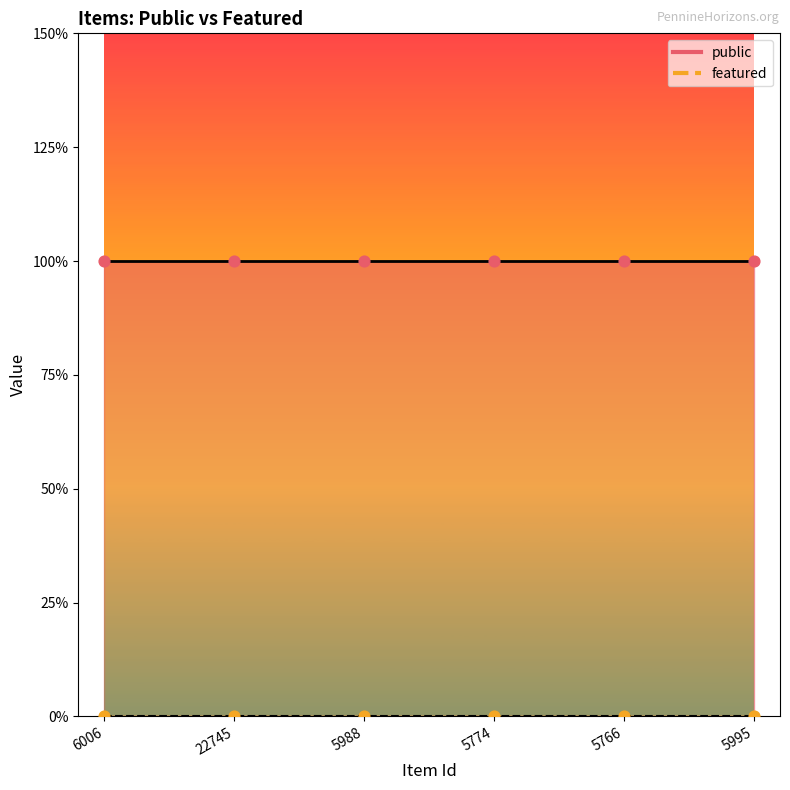

At which category is the sum across all series the highest?

6006